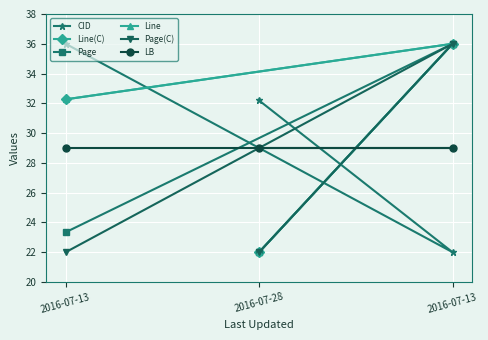

What is the label of the 3rd point from the right?

2016-07-13